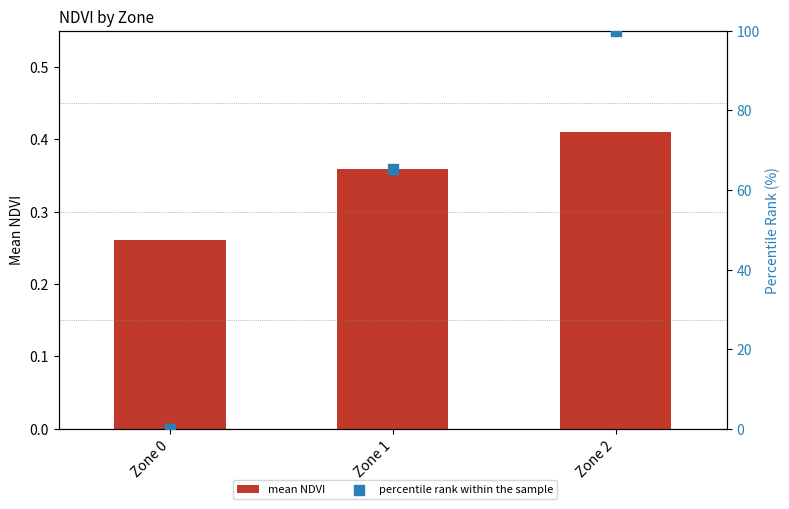

Which series reaches the maximum Y coordinate?

percentile rank within the sample